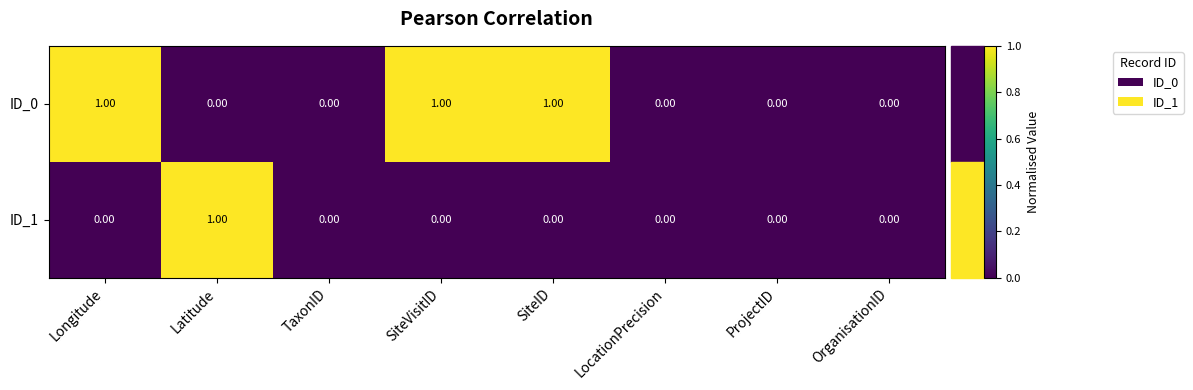

Is the value of ID_0 at Longitude greater than the value of ID_1 at SiteID?

Yes